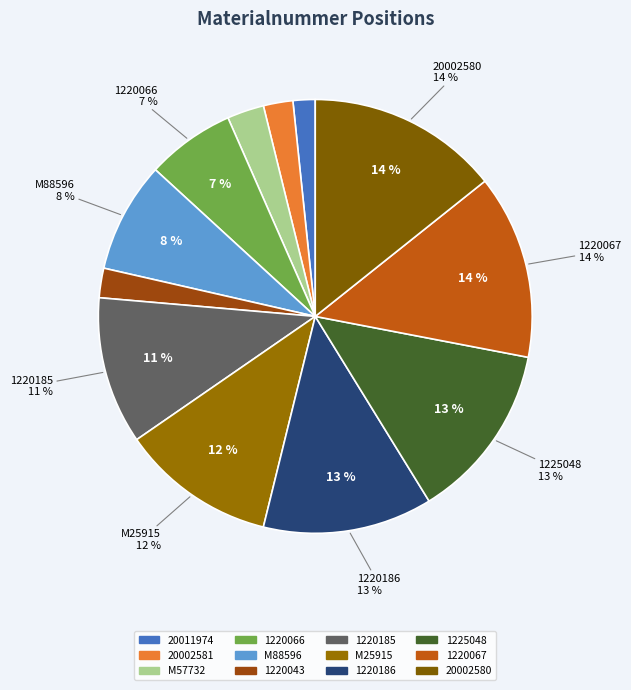

Between 20002581 and 1225048, which is larger?

1225048